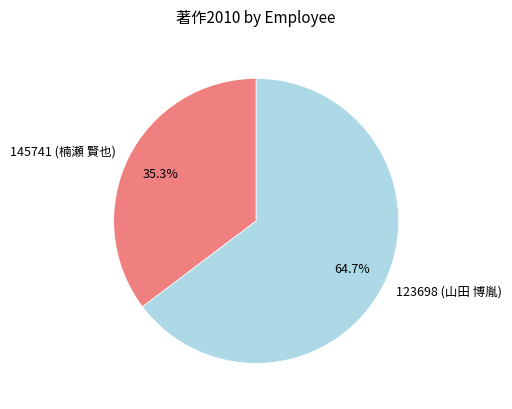

How many segments does this pie chart have?

2